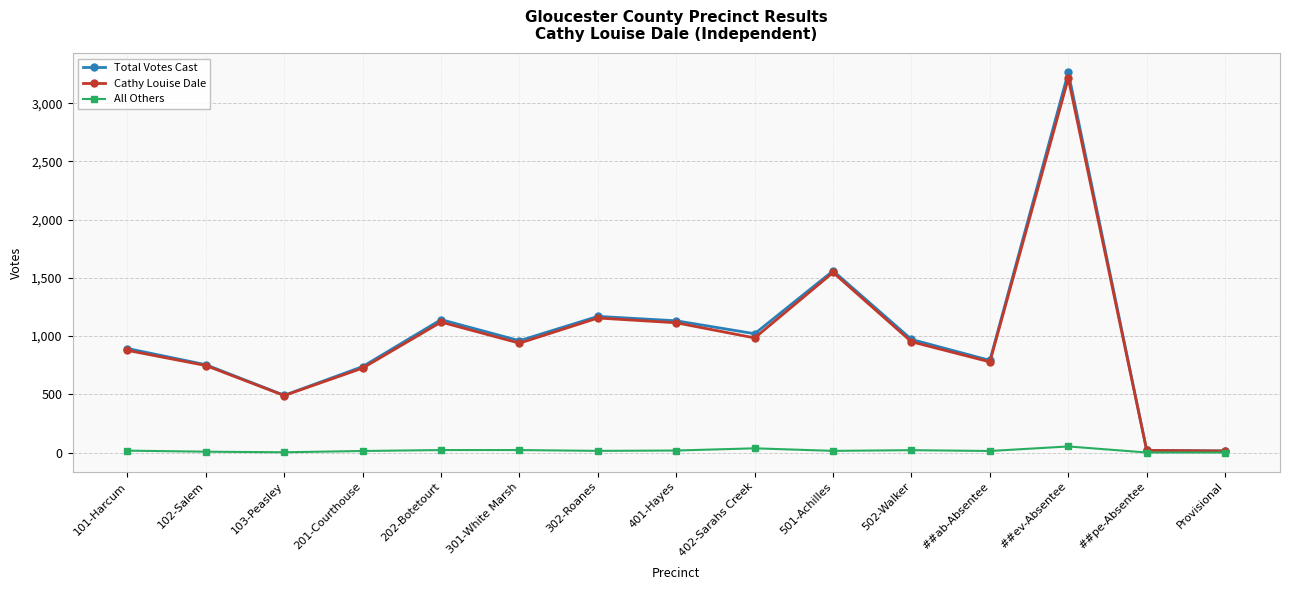

Where is Cathy Louise Dale nearest to the value 1613?

501-Achilles